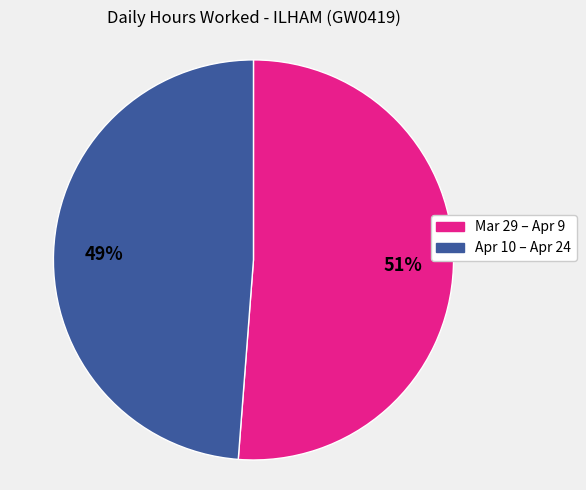

To the nearest percent, what percentage of the pie is 51%?

51%